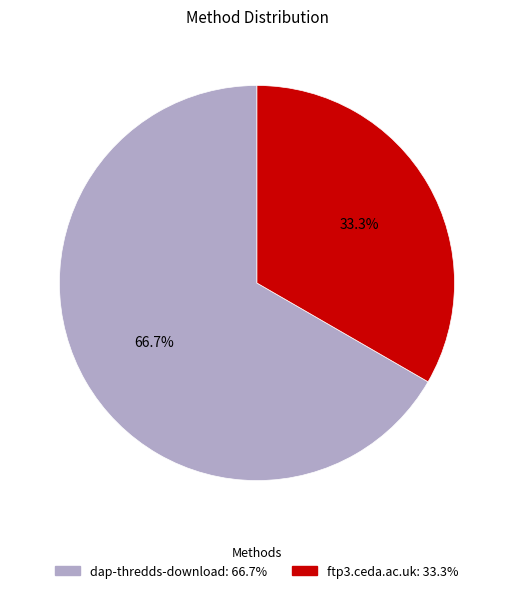

To the nearest percent, what portion does dap-thredds-download represent?

67%